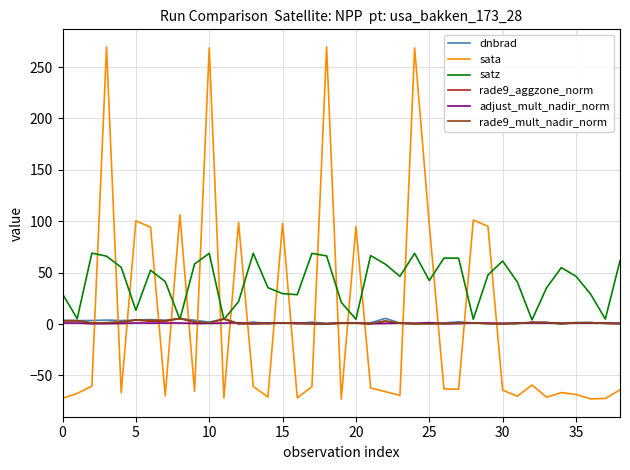

What are all the series names shown in the legend?

dnbrad, sata, satz, rade9_aggzone_norm, adjust_mult_nadir_norm, rade9_mult_nadir_norm